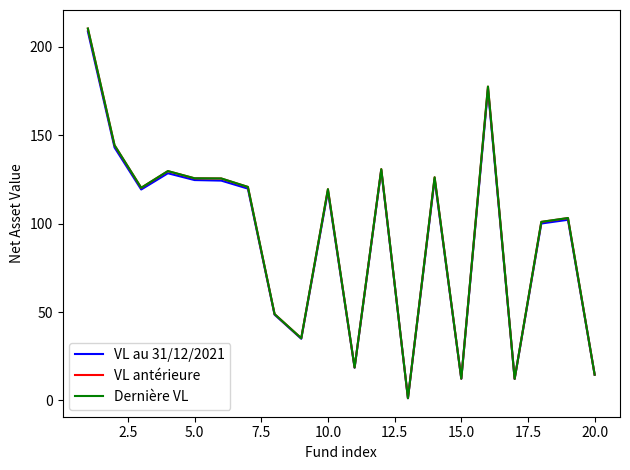

What is the greatest value displayed?

210.5